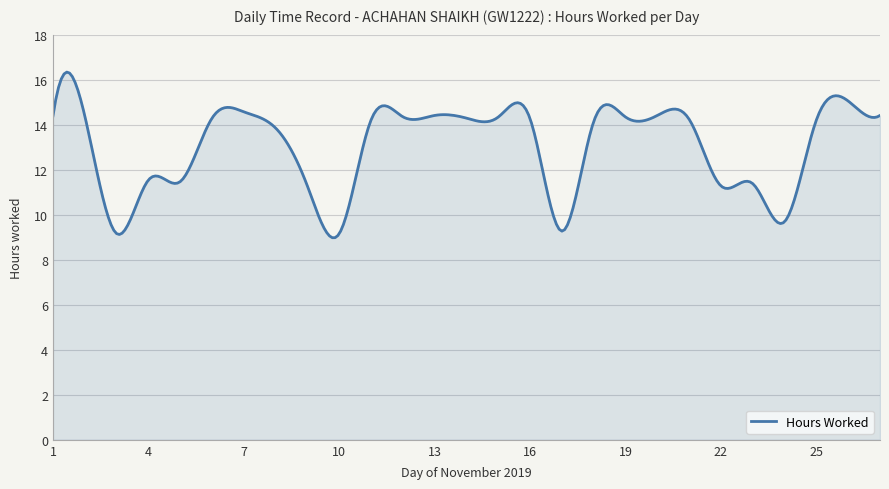

What is the difference between the maximum and minimum values?

7.4